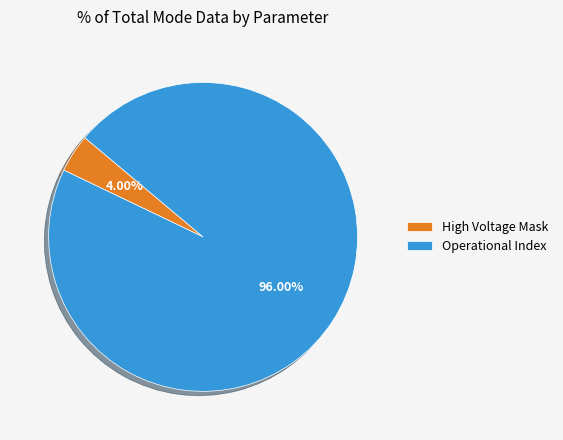

Which category has the biggest portion of the pie?

Operational Index